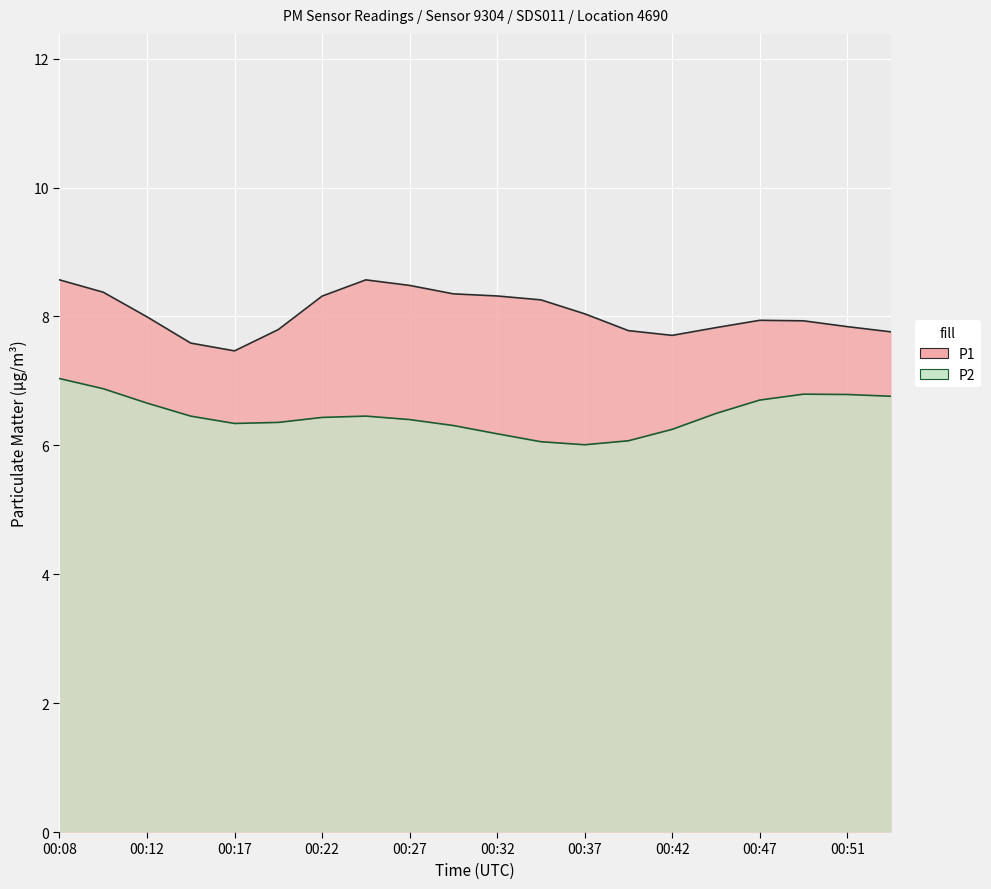

Read the P1 value at 00:32.

8.3